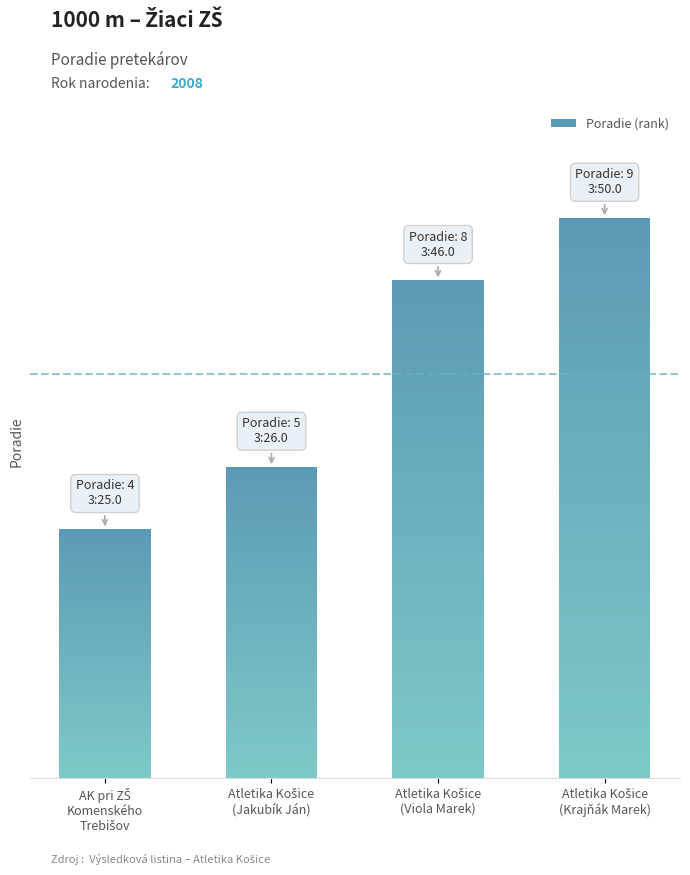

Which has a higher value, AK pri ZŠ Komenského Trebišov or Atletika Košice o.z. (Viola)?

Atletika Košice o.z. (Viola)